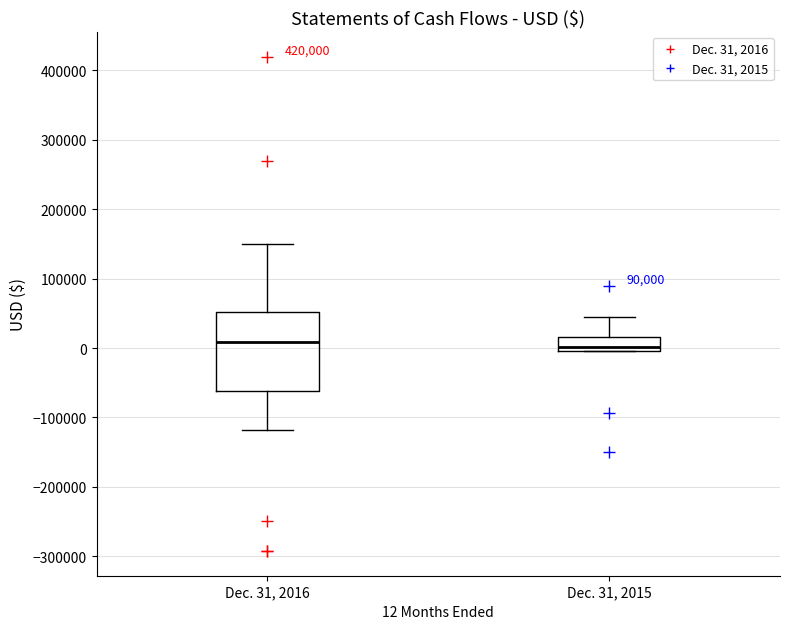

Reading left to right, transcribe this box plot: for each box, give where its median line is, the range the box spans, and where its two whiskers end, as read against the y-axis. The values are not printed on the chart, so give them approximately, as read against the axis.

Dec. 31, 2016: median 10000, box -60000 to 50000, whiskers -120000 to 150000
Dec. 31, 2015: median 0 (just above the box's lower edge), box 0 to 20000, whiskers 0 to 40000